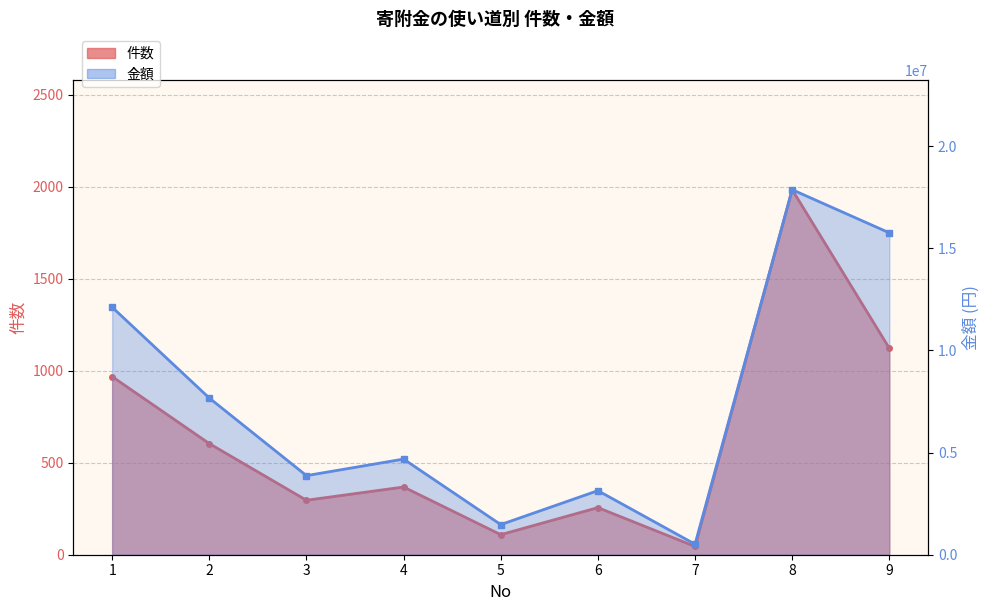

Where is the first local minimum for 件数?

3